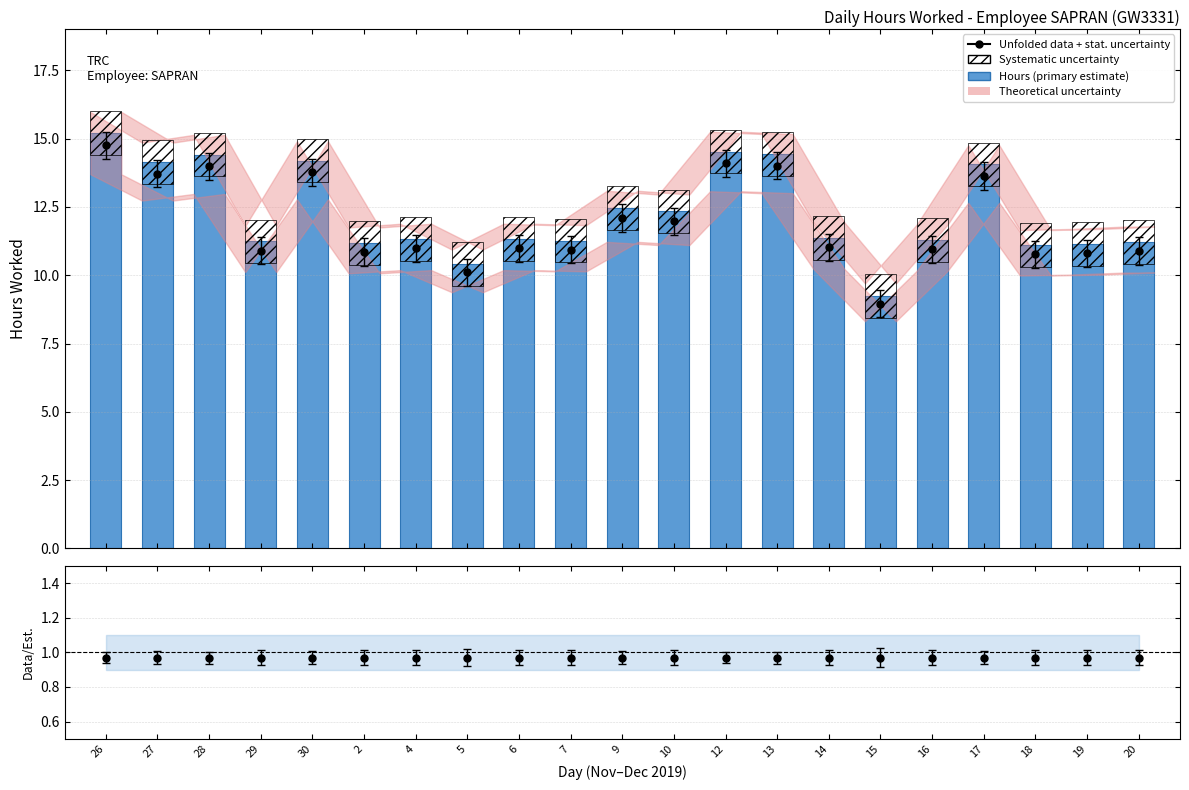

Is it true that the value at 20 is 11.2?

True